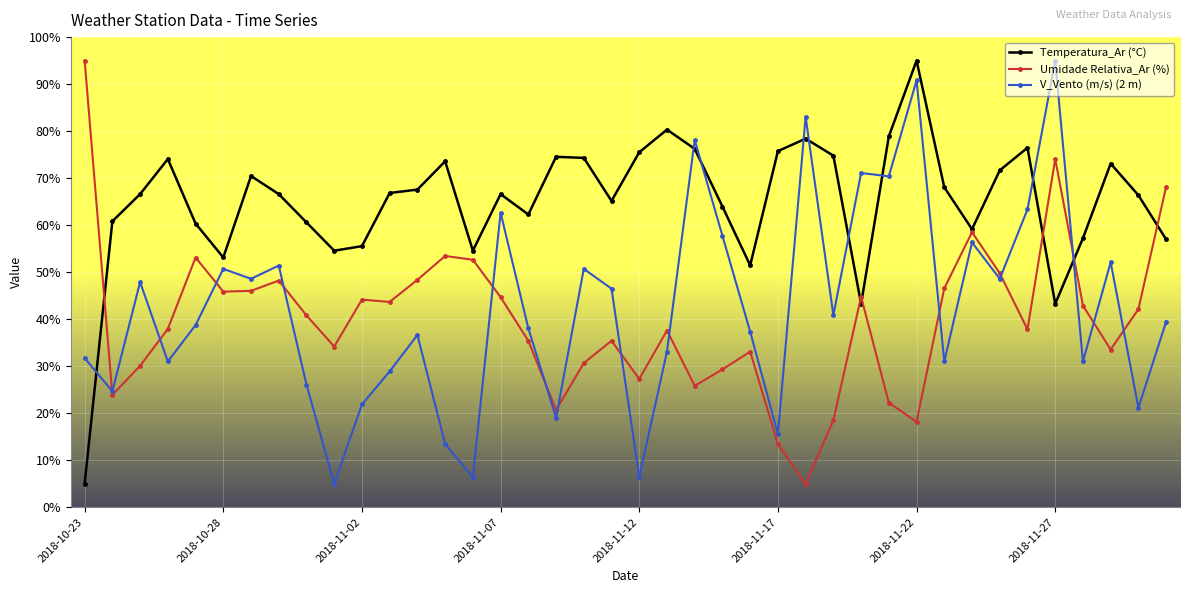

What is the sum of all V_Vento (m/s) (2 m) values?

1702.6